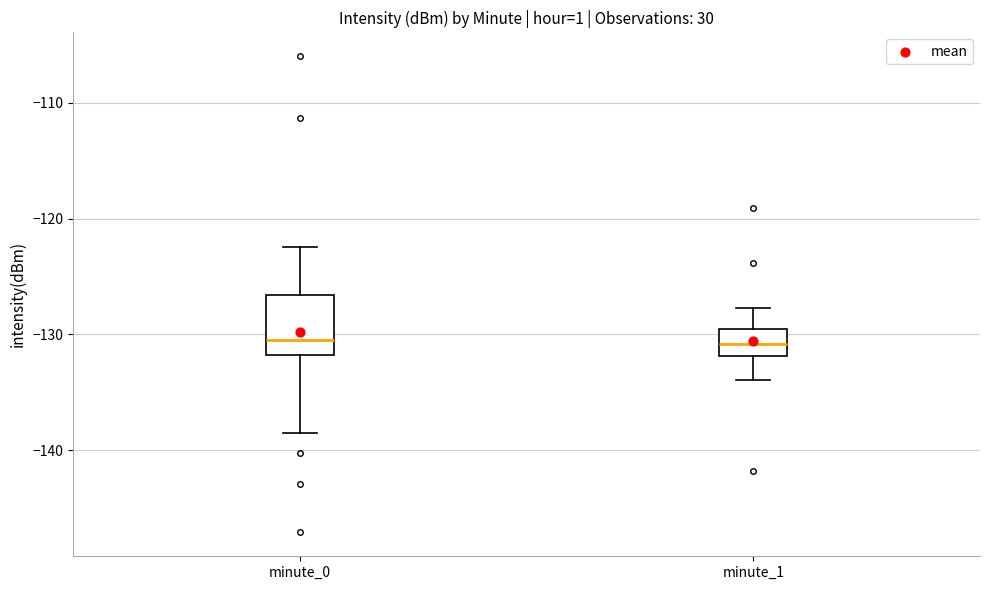

Where is the upper edge of the box for minute_1 on the y-axis? The values are not printed on the chart, so give them approximately, as read against the axis.

-130